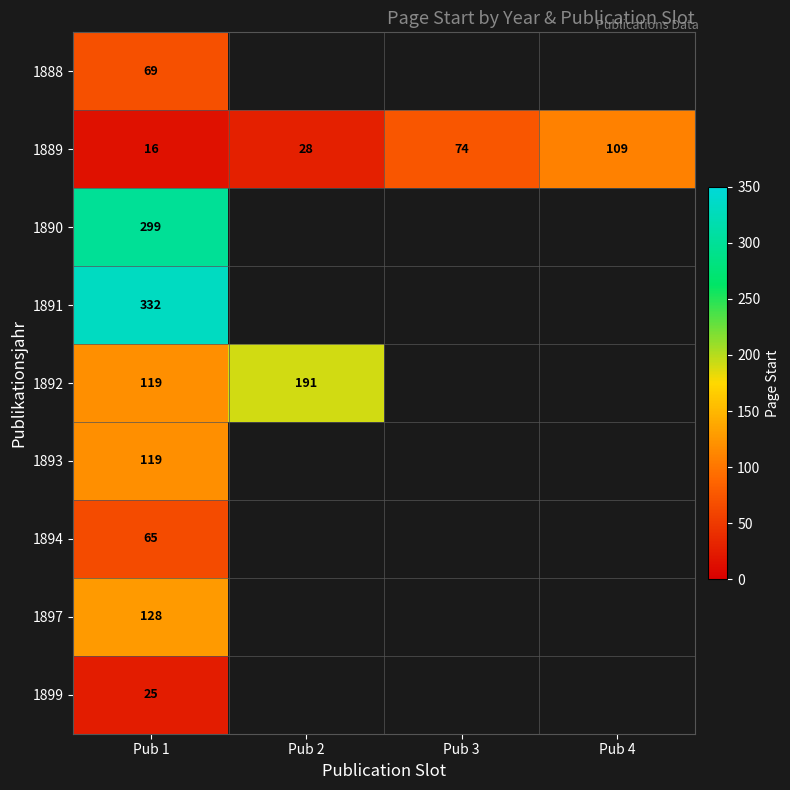

The value of 1889 at Pub 1 is 4. True or false?

False